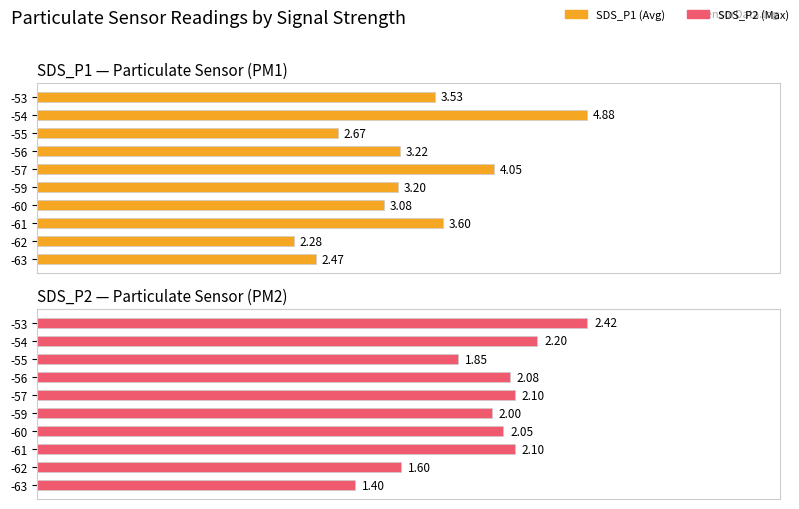

What is the difference between the maximum and minimum values in the SDS_P1 series?

2.6